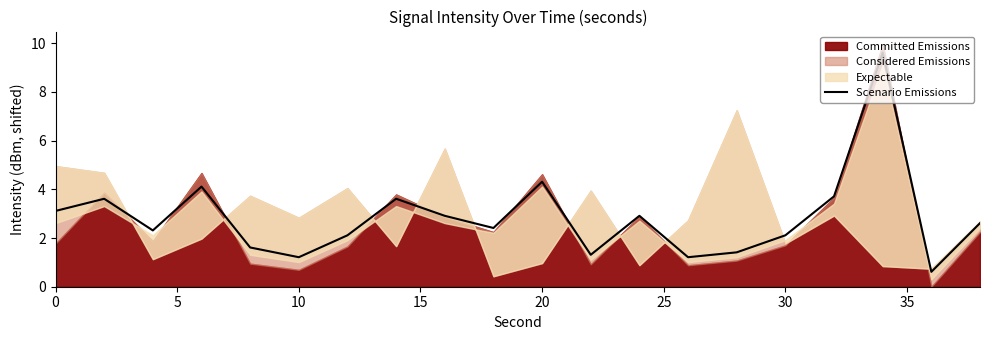

What is the maximum value for Scenario Emissions?

9.6